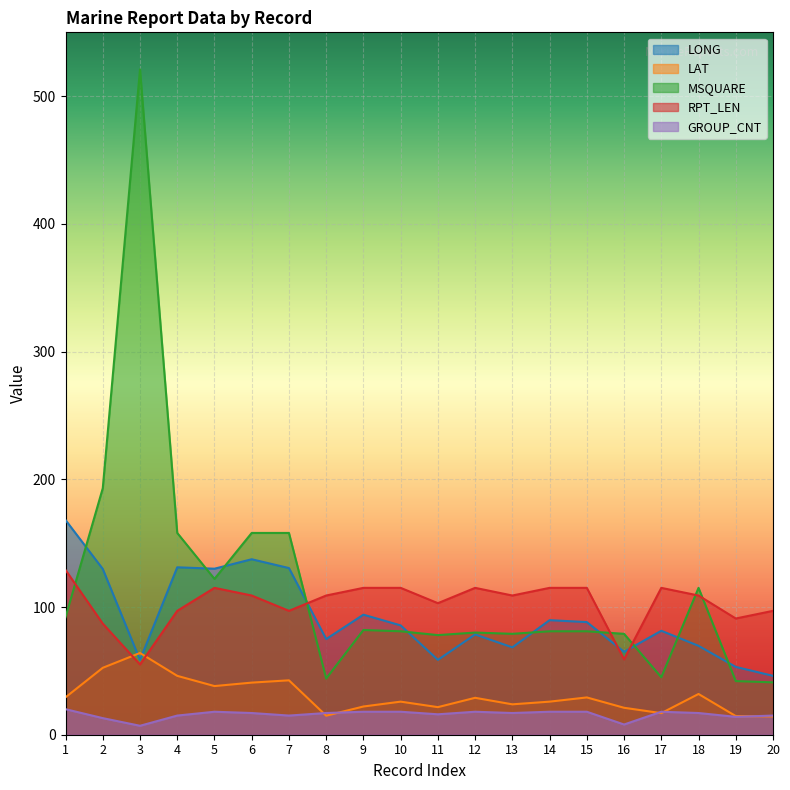

Reading left to right, list all the values displayed in this chart.

LONG: 168.1	129.8	58.5	131.1	130.0	137.4	130.5	74.9	94.0	85.6	58.6	78.5	68.4	89.7	88.2	64.9	81.4	69.6	53.1	46.1
LAT: 29.3	52.4	64.0	46.1	38.1	40.8	42.6	14.9	22.1	25.9	21.6	28.9	23.8	25.9	29.2	21.1	16.9	31.9	14.6	14.3
MSQUARE: 92.0	193.0	521.0	158.0	122.0	158.0	158.0	44.0	82.0	81.0	78.0	80.0	79.0	81.0	81.0	79.0	45.0	115.0	42.0	41.0
RPT_LEN: 129.0	87.0	55.0	97.0	115.0	109.0	97.0	109.0	115.0	115.0	103.0	115.0	109.0	115.0	115.0	59.0	115.0	109.0	91.0	97.0
GROUP_CNT: 20.0	13.0	7.0	15.0	18.0	17.0	15.0	17.0	18.0	18.0	16.0	18.0	17.0	18.0	18.0	8.0	18.0	17.0	14.0	15.0